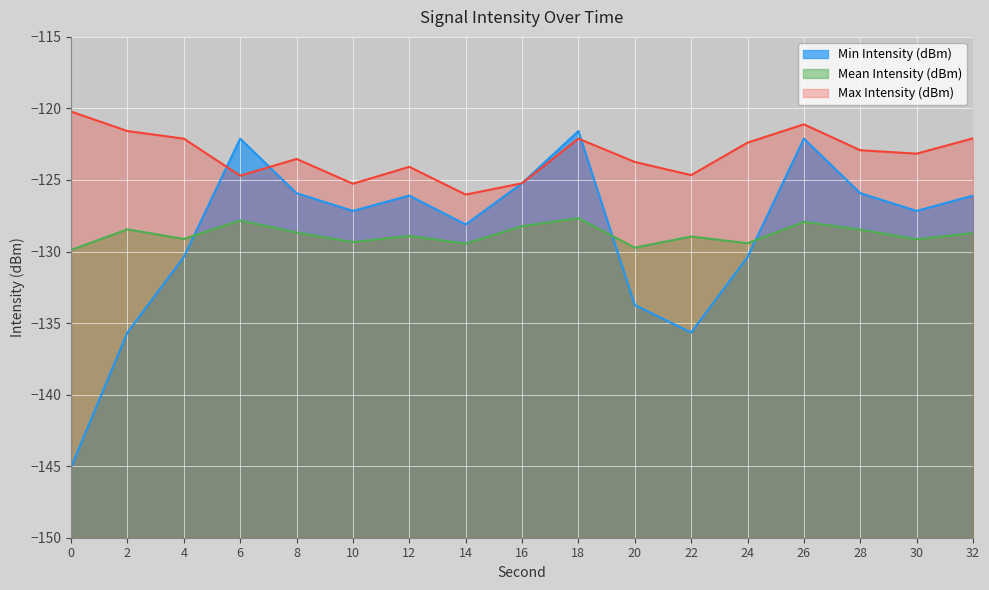

Reading right to left, extract all data points from this chart.

Min Intensity (dBm): -126.1	-127.2	-125.9	-122.1	-130.4	-135.7	-133.7	-121.6	-125.2	-128.1	-126.1	-127.2	-125.9	-122.1	-130.4	-135.7	-145.1
Mean Intensity (dBm): -128.7	-129.1	-128.5	-127.9	-129.4	-128.9	-129.7	-127.7	-128.2	-129.4	-128.9	-129.3	-128.7	-127.8	-129.1	-128.4	-129.9
Max Intensity (dBm): -122.1	-123.2	-122.9	-121.1	-122.4	-124.7	-123.7	-122.1	-125.2	-126.0	-124.1	-125.3	-123.5	-124.7	-122.1	-121.6	-120.2